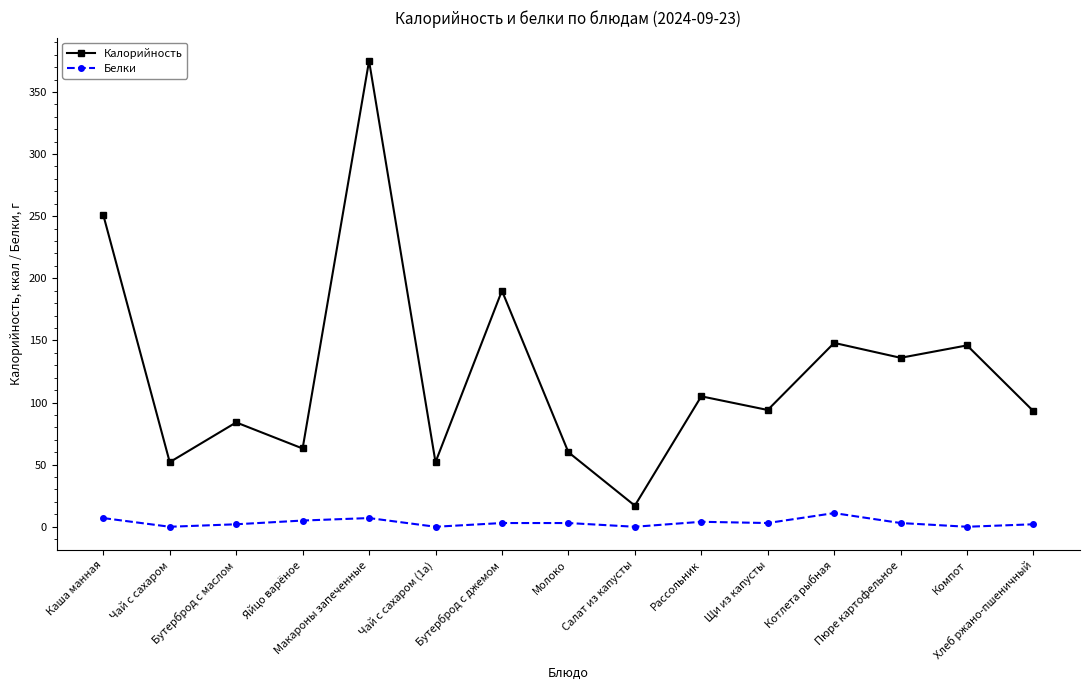

True or false: Калорийность and Белки intersect in this chart.

False